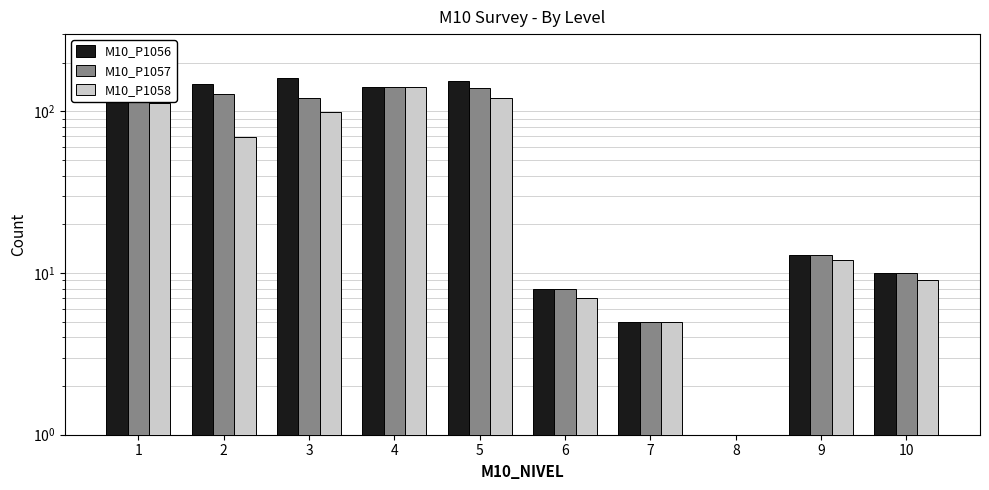

What is the spread (max minus min) of values at 1?

111